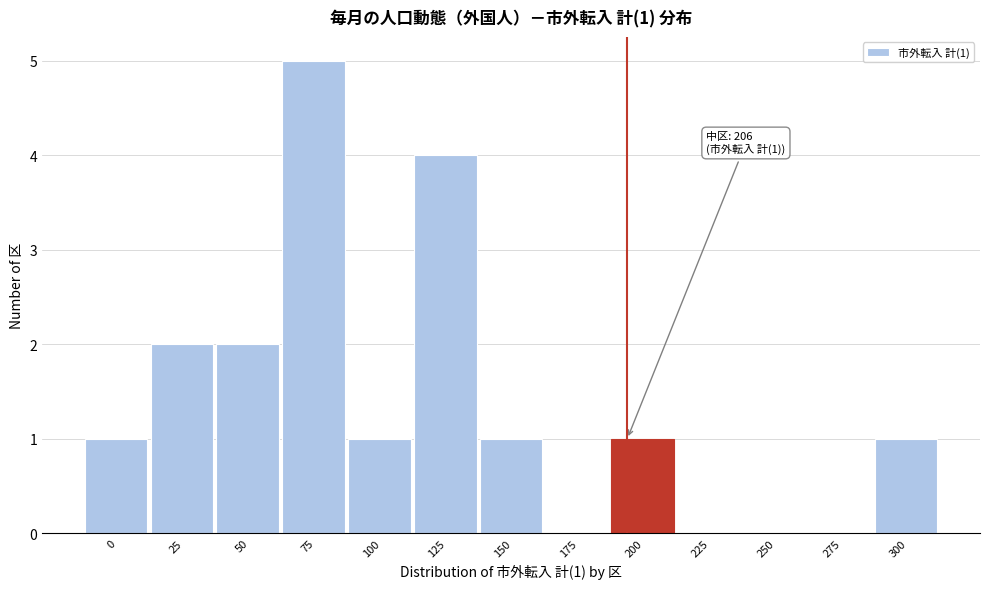

Reading right to left, extract all data points from this chart.

300=1	275=0	250=0	225=0	200=1	175=0	150=1	125=4	100=1	75=5	50=2	25=2	0=1